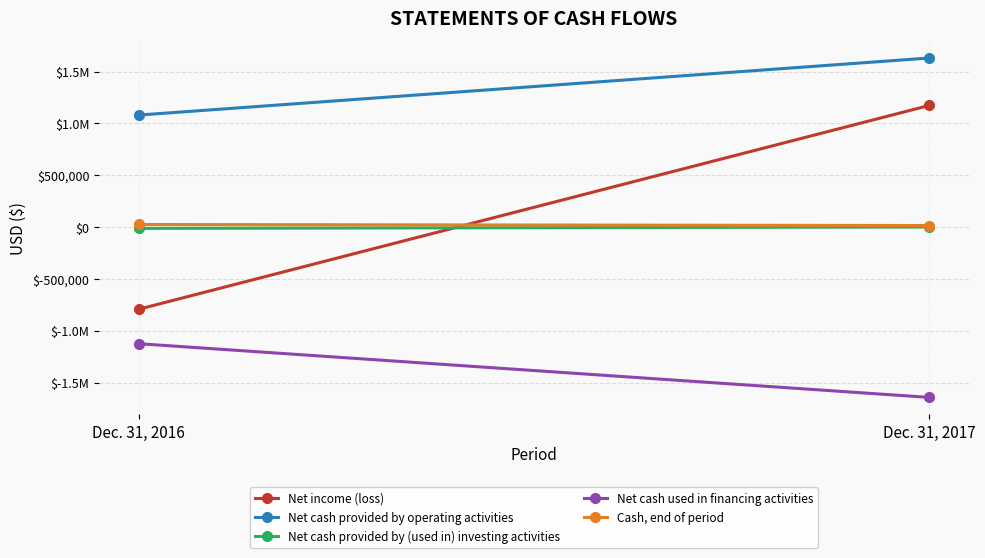

Reading left to right, what are all the values shown in this chart?

Net income (loss): Dec. 31, 2016=-792403	Dec. 31, 2017=1174411
Net cash provided by operating activities: Dec. 31, 2016=1081335	Dec. 31, 2017=1632015
Net cash provided by (used in) investing activities: Dec. 31, 2016=-12330	Dec. 31, 2017=1266
Net cash used in financing activities: Dec. 31, 2016=-1125020	Dec. 31, 2017=-1643265
Cash, end of period: Dec. 31, 2016=25288	Dec. 31, 2017=15304